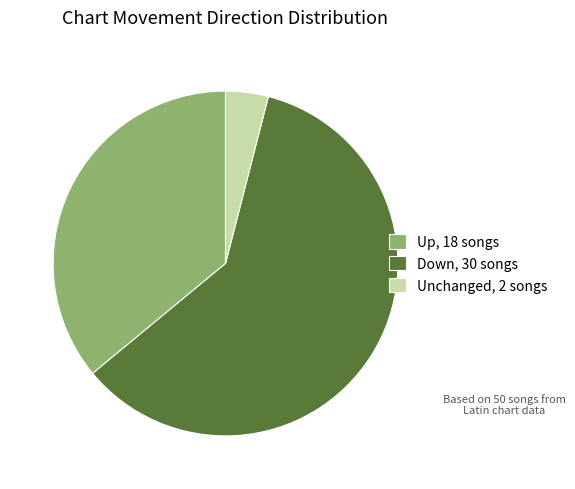

Does any single category account for the majority?

Yes